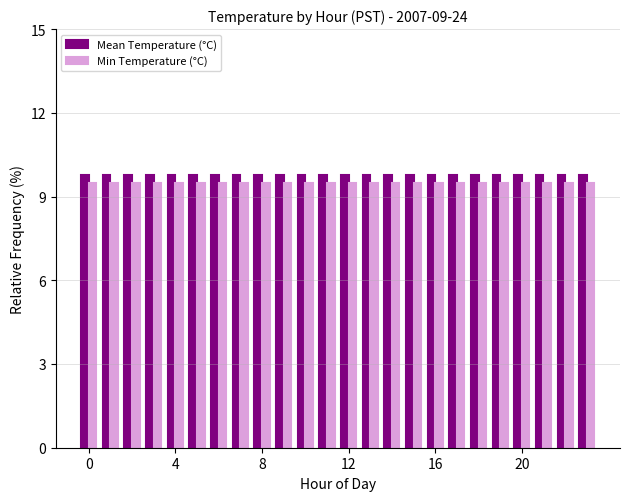

At how many categories does at least one series exceed 9?

24